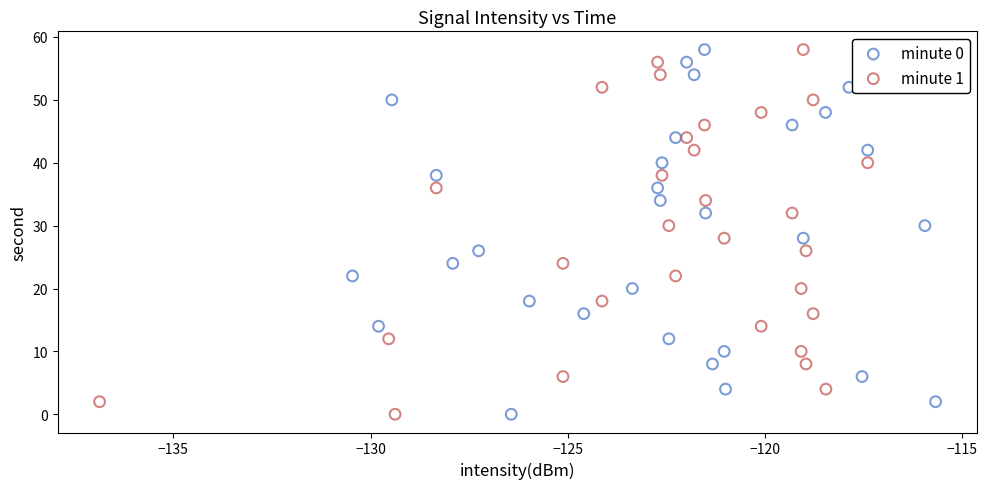

What are all the series names shown in the legend?

minute 0, minute 1